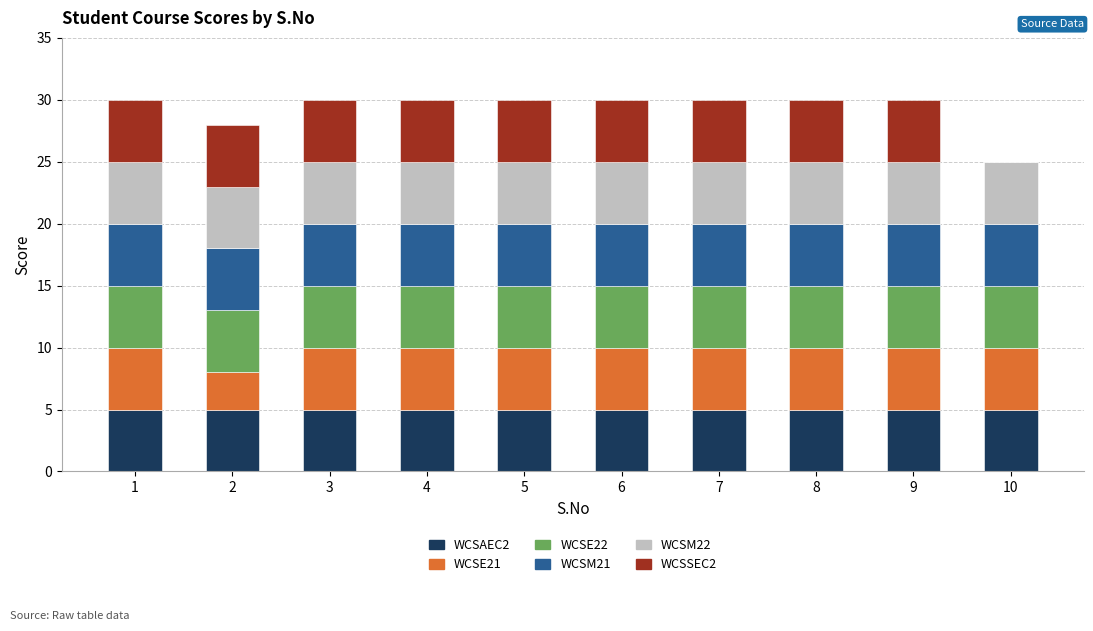

What is the total value across all series at 2?

28